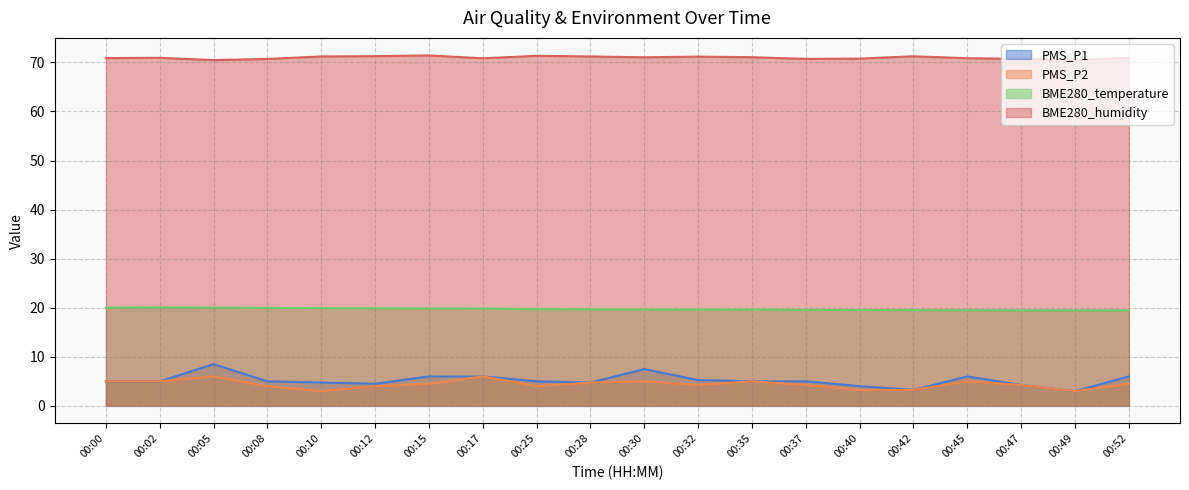

Reading left to right, extract all data points from this chart.

PMS_P1: 5.0	5.0	8.5	5.0	4.8	4.5	6.0	6.0	5.0	4.8	7.5	5.2	5.0	5.0	4.0	3.2	6.0	4.2	3.0	6.0
PMS_P2: 5.0	5.0	6.0	4.0	3.0	4.0	4.5	6.0	4.0	4.8	5.0	4.2	5.0	4.2	3.2	3.2	5.0	4.2	3.0	4.5
BME280_temperature: 20.0	20.1	20.0	20.0	19.9	19.9	19.9	19.8	19.7	19.7	19.6	19.6	19.6	19.6	19.5	19.5	19.5	19.4	19.4	19.4
BME280_humidity: 70.9	70.9	70.5	70.7	71.2	71.3	71.4	70.8	71.3	71.2	71.0	71.2	71.1	70.7	70.8	71.2	70.9	70.7	70.5	70.9